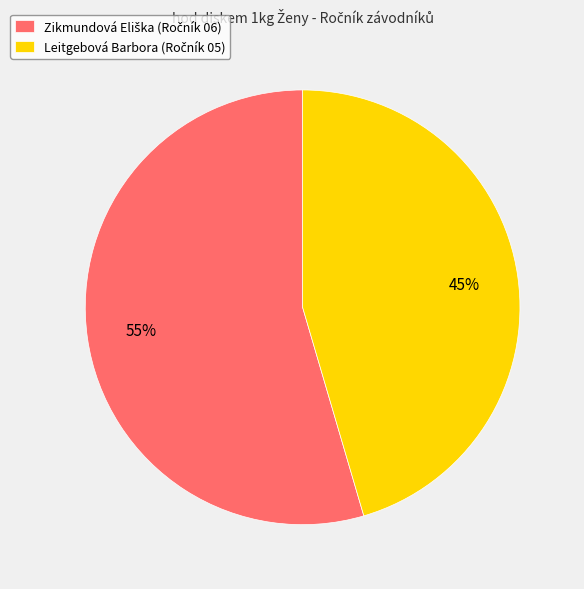

Does any single category account for the majority?

Yes